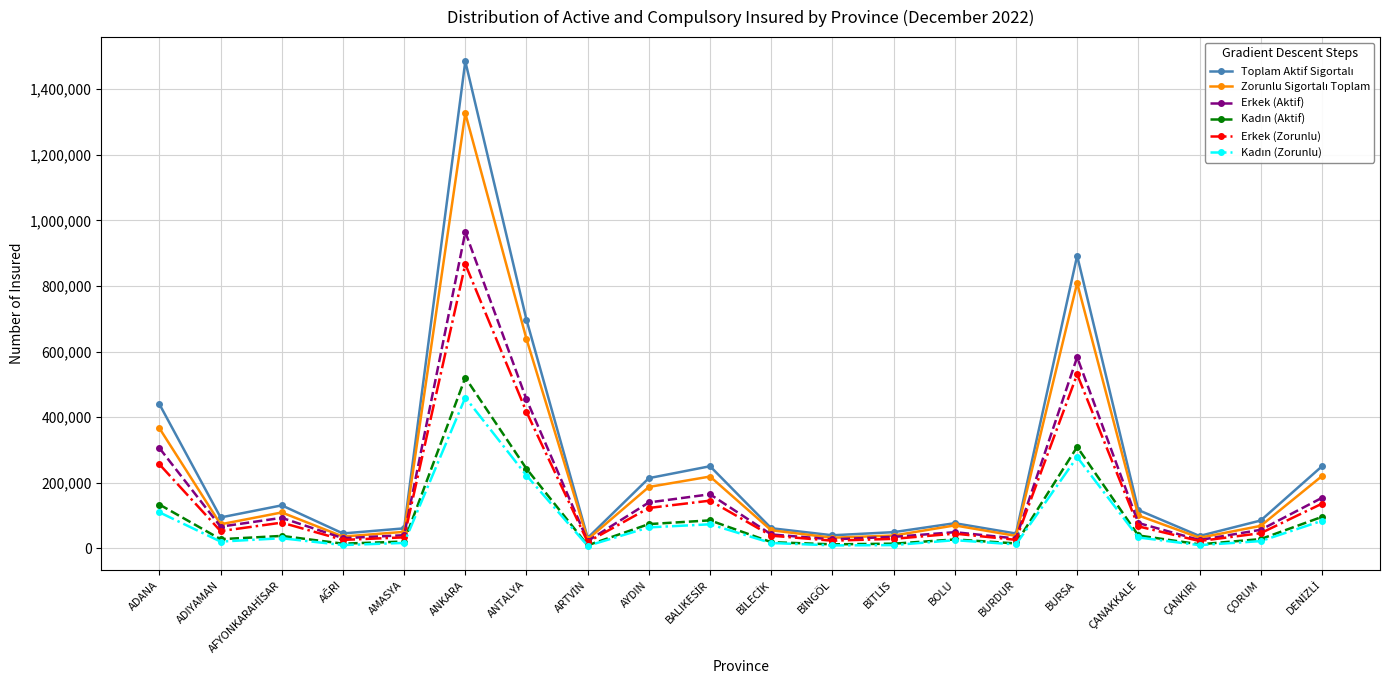

Which label corresponds to the largest value in the chart?

ANKARA